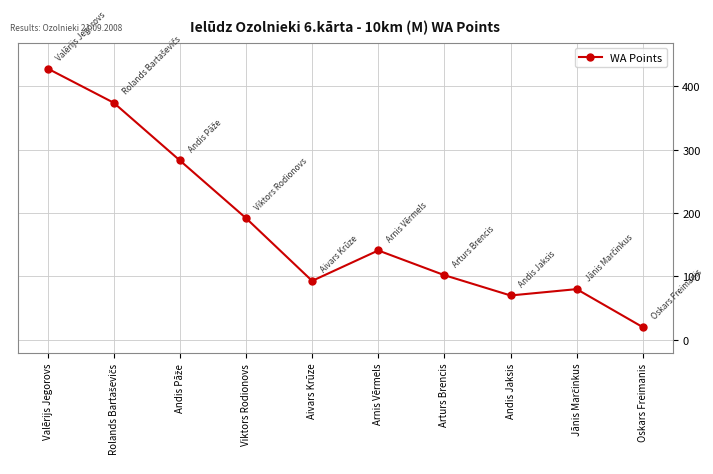

What is the value of the 6th point from the left?

141